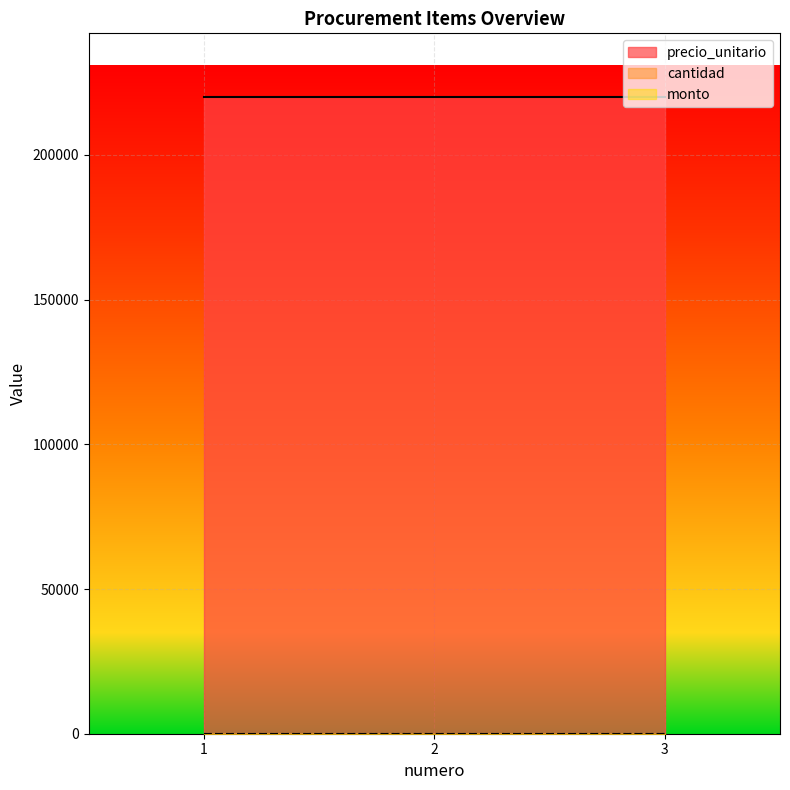

Where is monto nearest to the value 0?

1